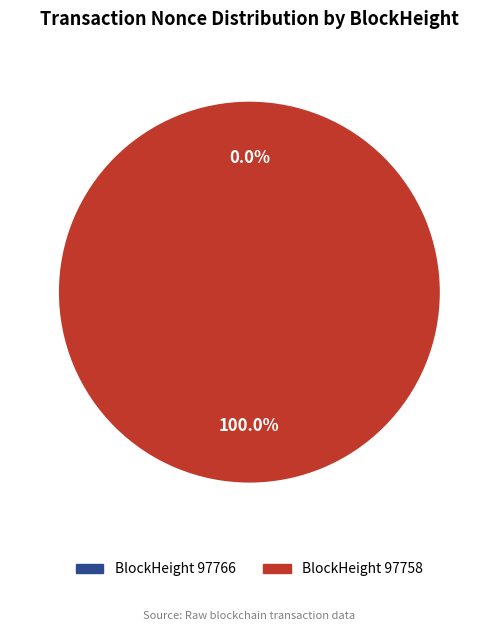

How many segments does this pie chart have?

2